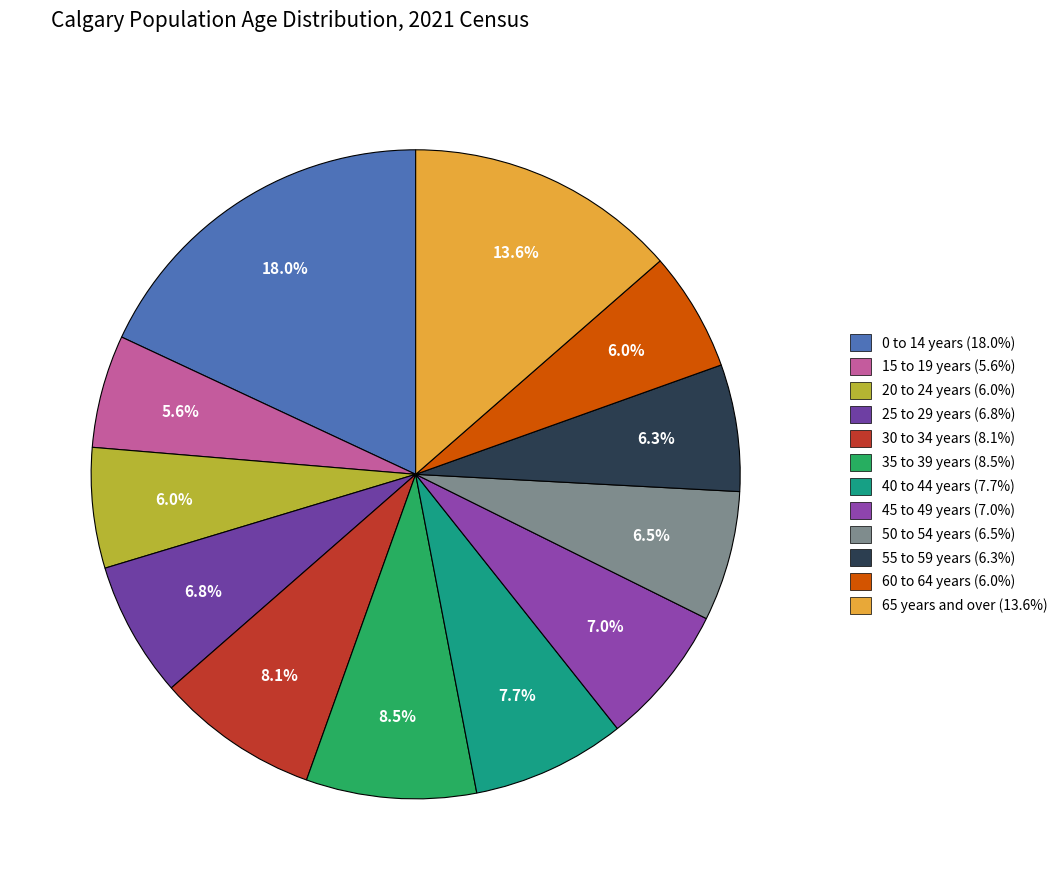

The 15 to 19 years slice represents 1% of the pie. True or false?

False